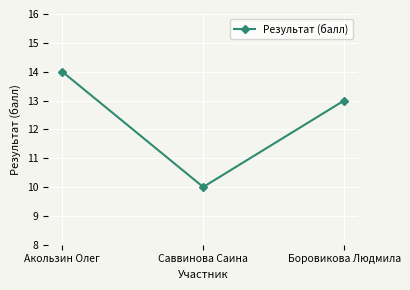

Count the number of data series in this chart.

1